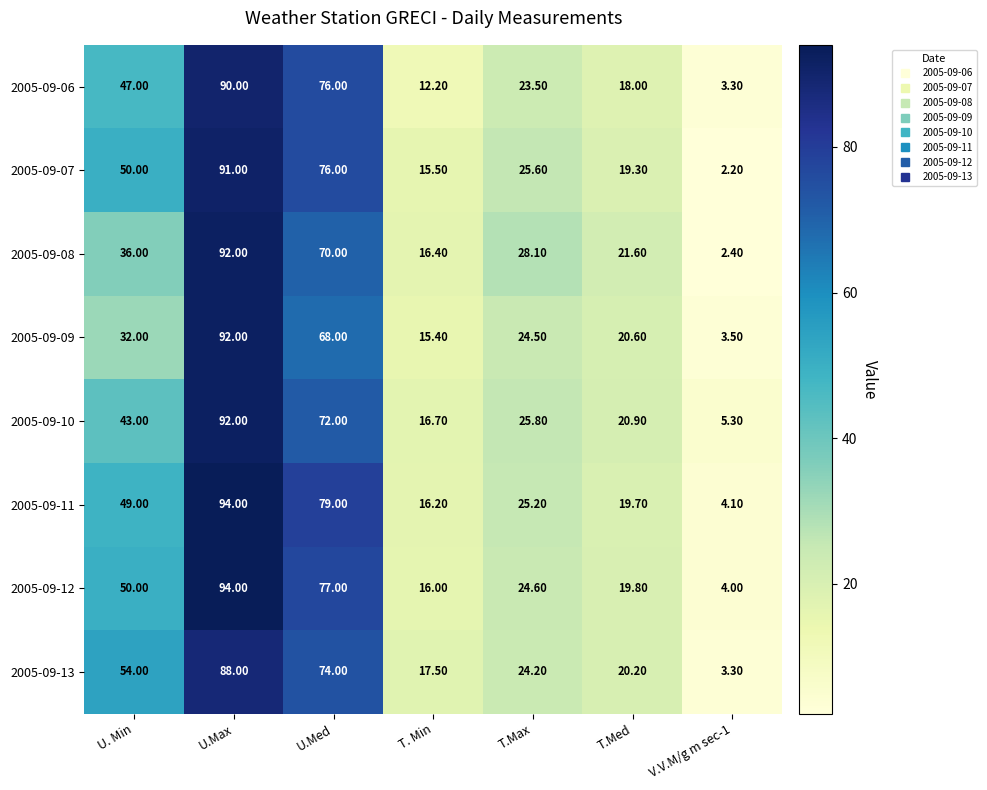

What is the sum of all 2005-09-08 values?

266.5